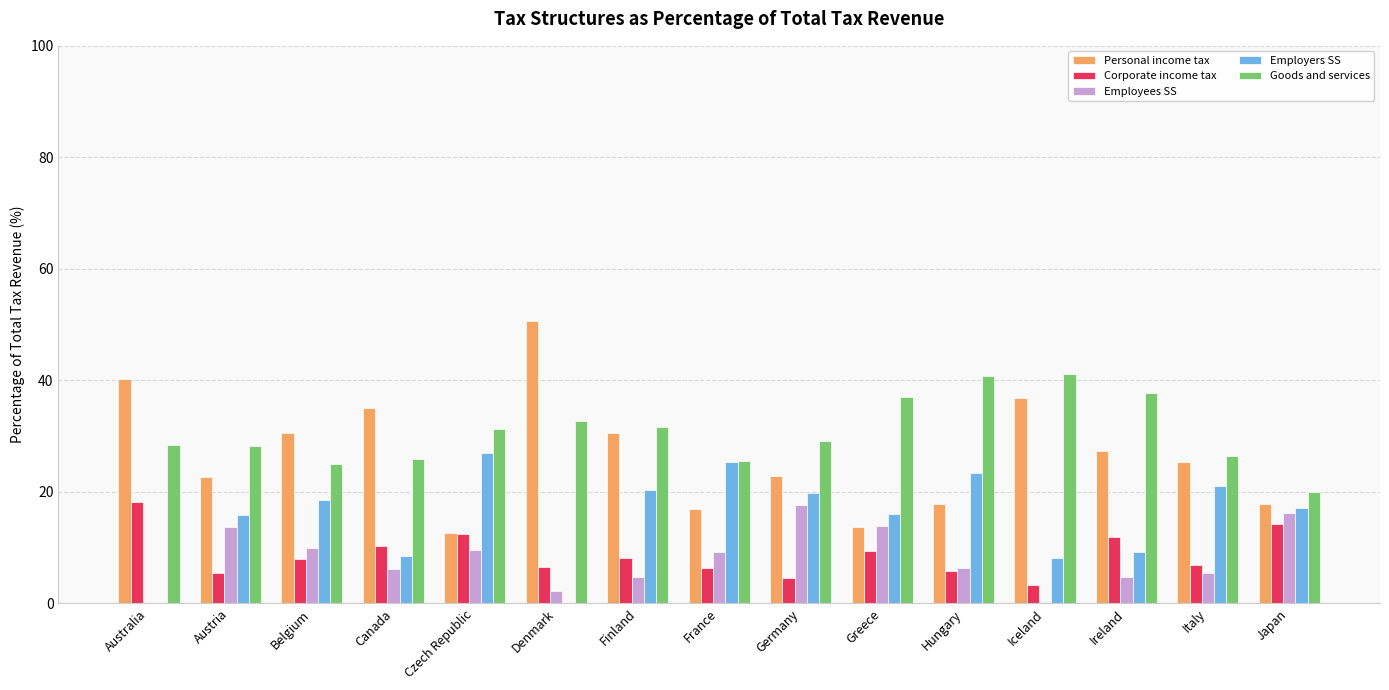

Is the value of Corporate income tax at France greater than the value of Goods and services at Czech Republic?

No